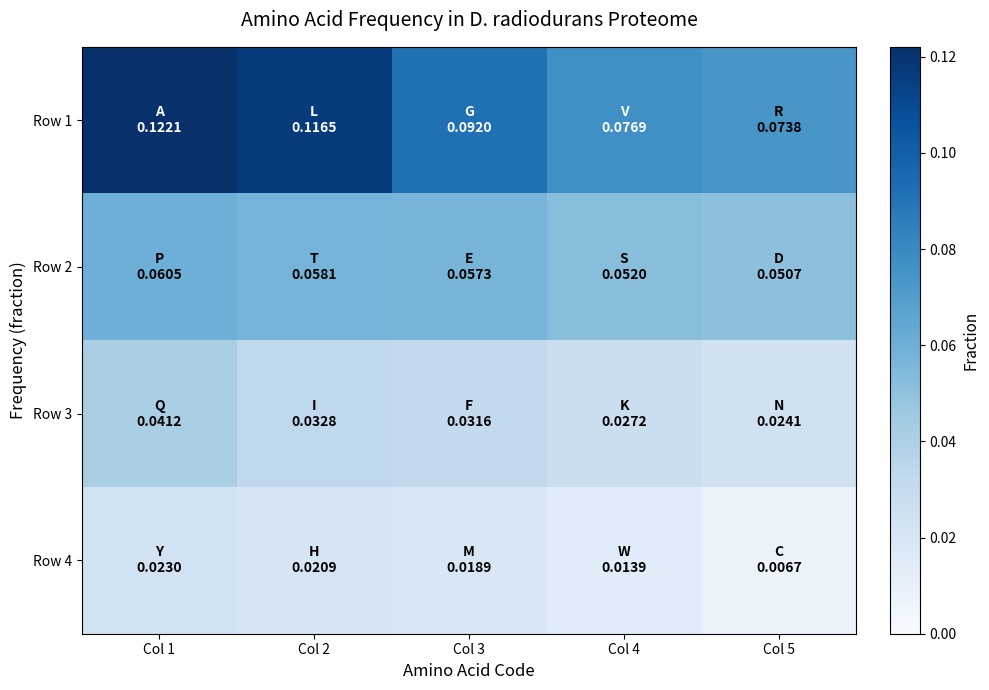

At which category does the chart reach its minimum across all series?

Col 5